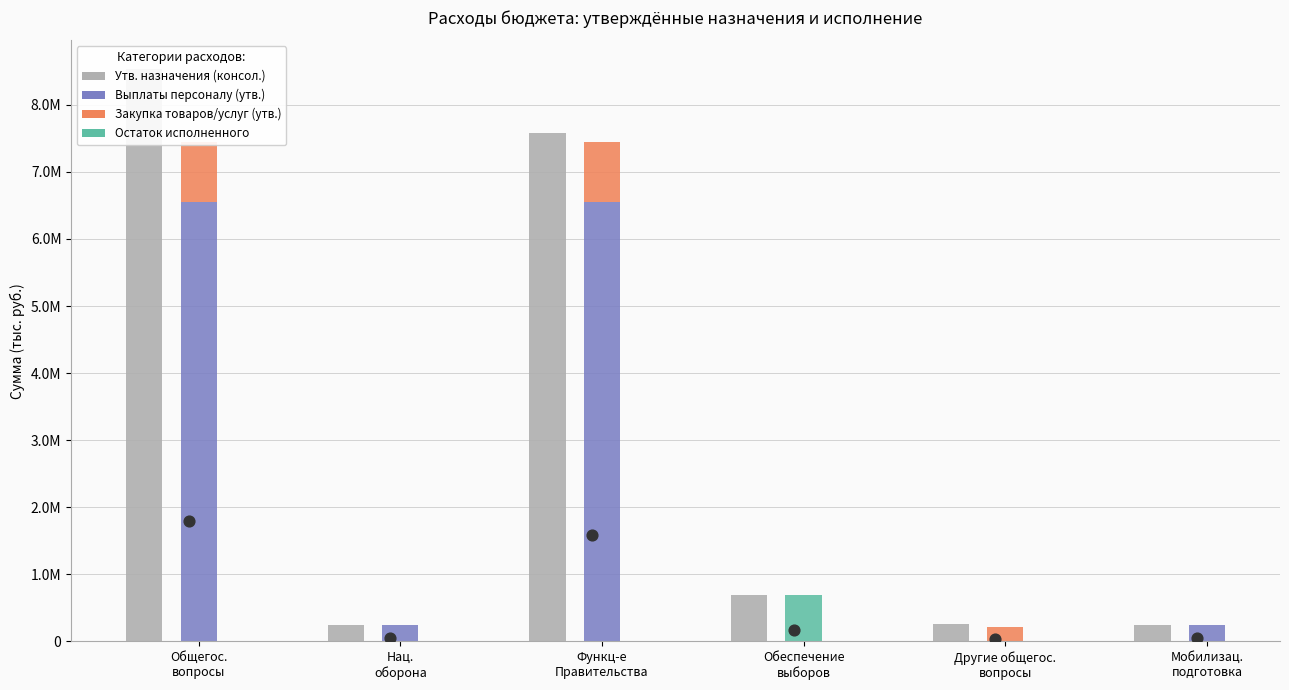

Which series reaches the maximum Y coordinate?

Утв. назначения (консол.)